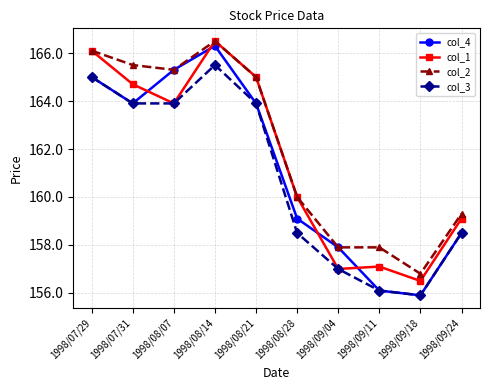

Which series changed the most between 1998/09/11 and 1998/09/18?

col_2